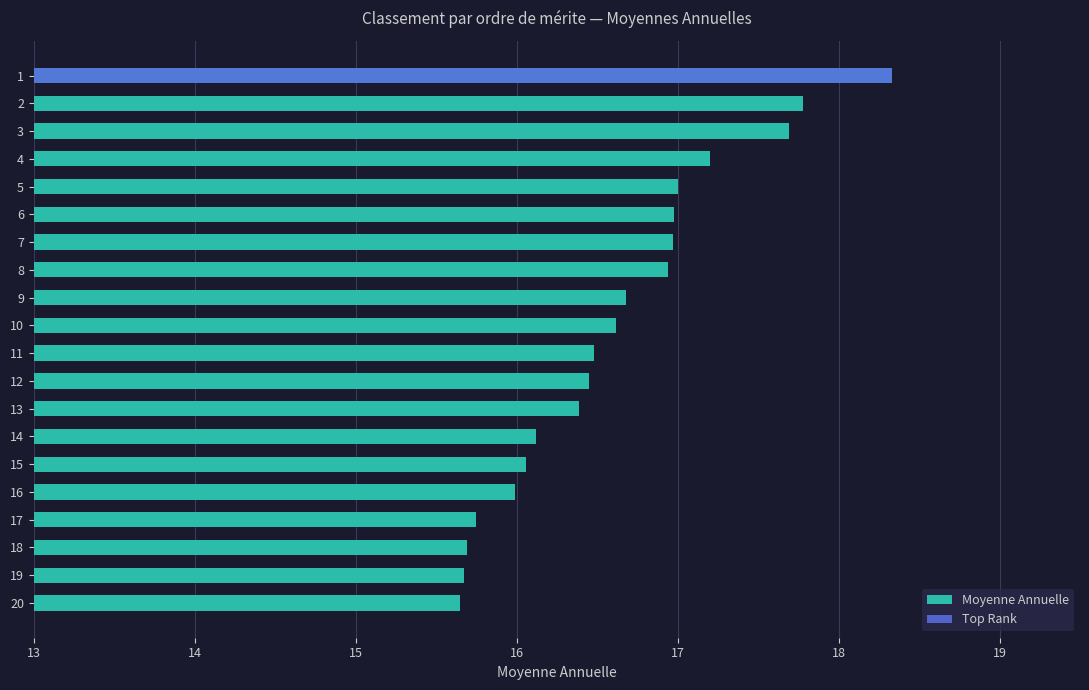

How many data points are above 16?

15